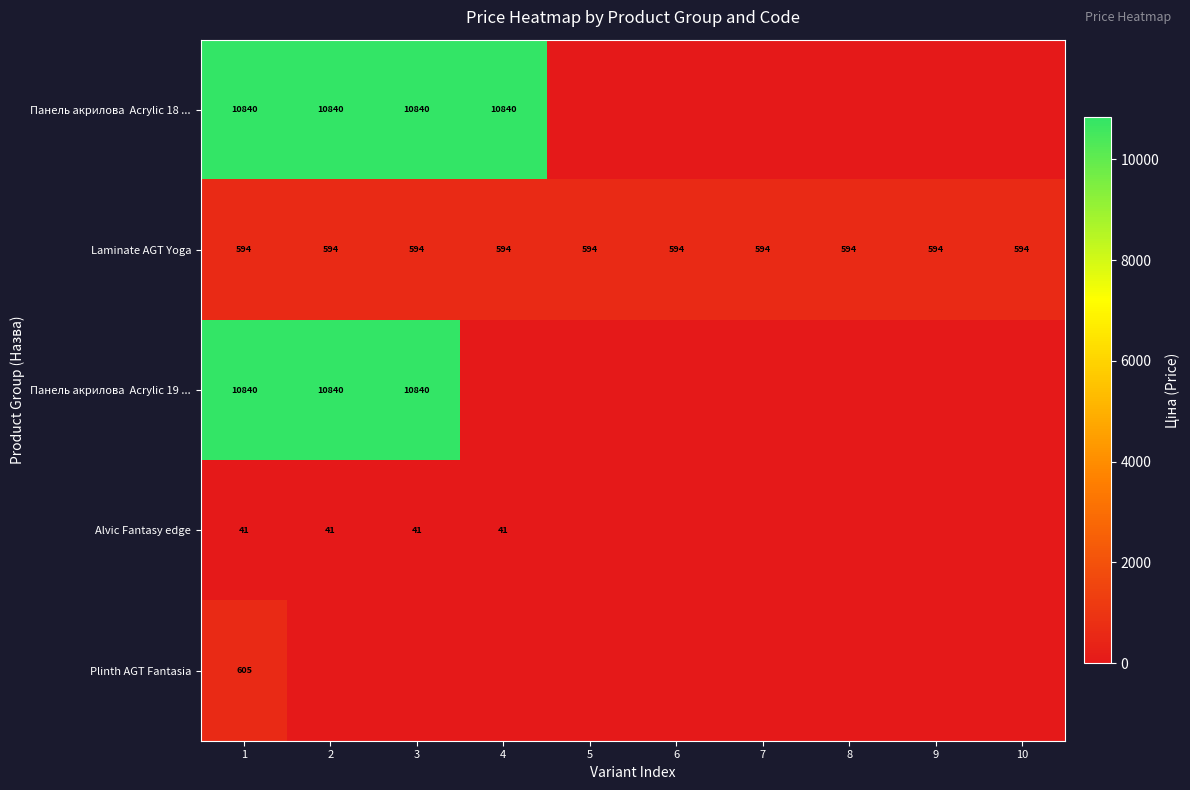

Count the number of categories in the chart.

10